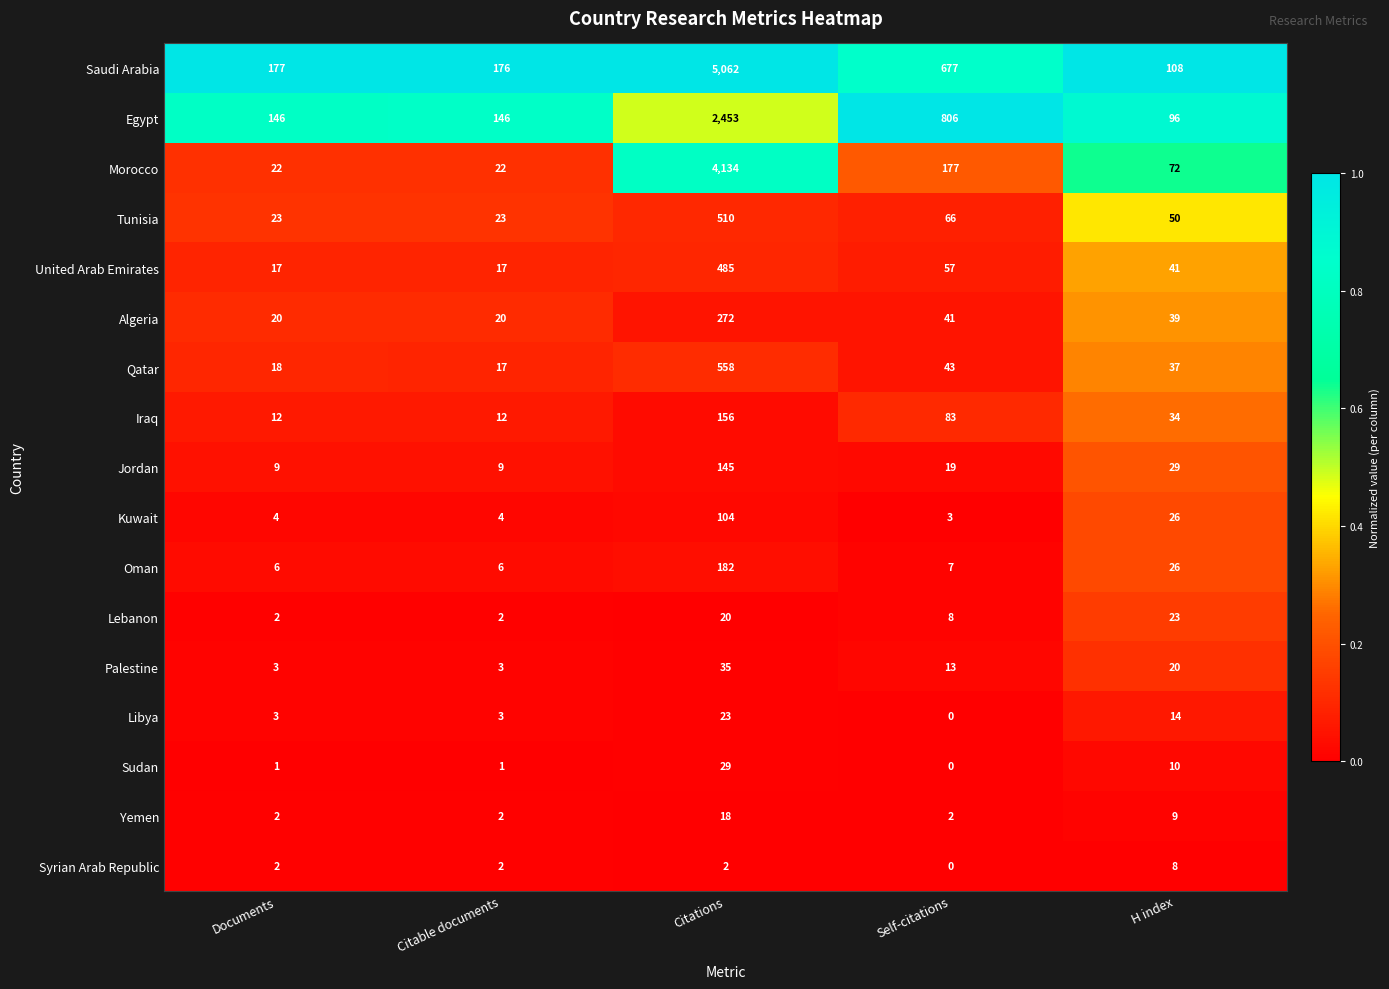

What is the maximum value shown in the chart?

5062